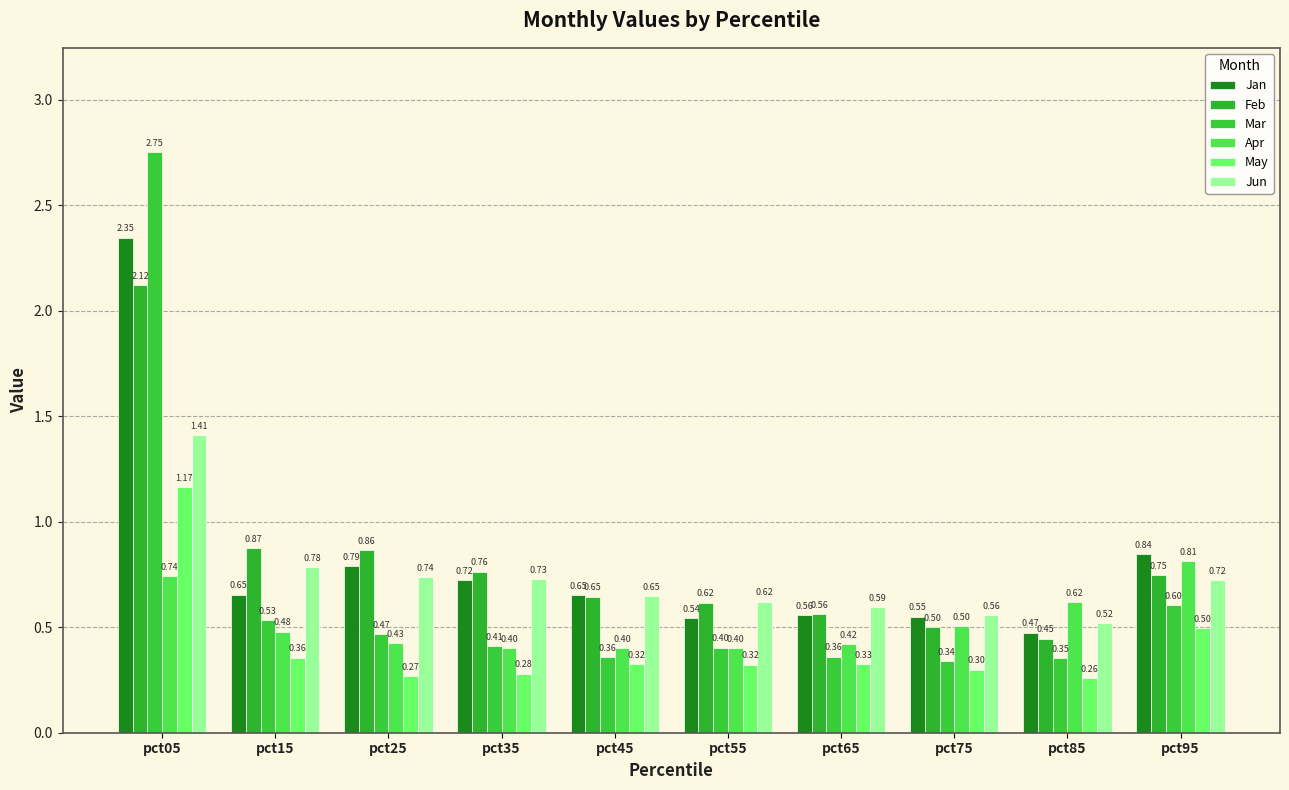

What is the difference between the highest and lowest values at pct05?

2.0